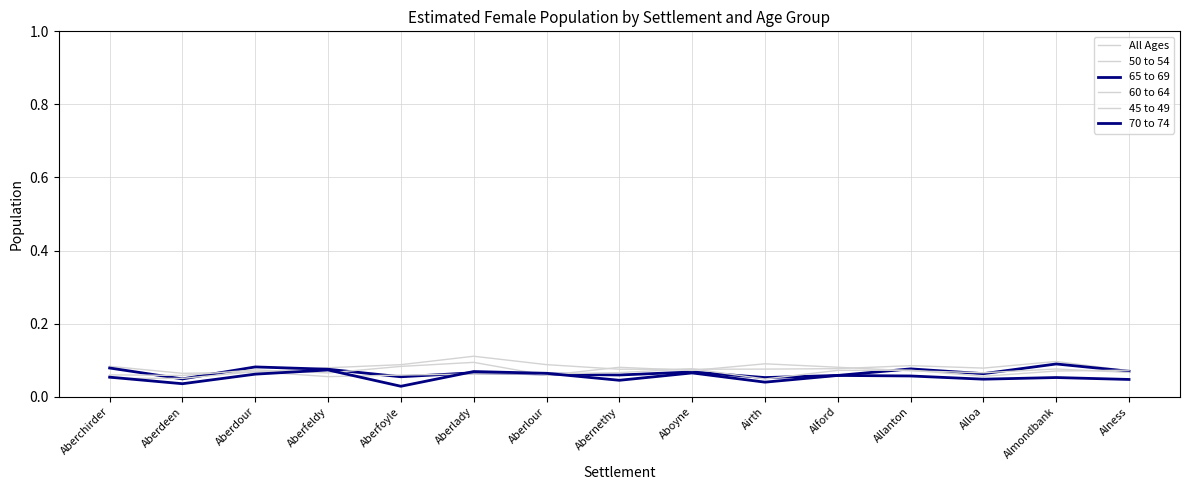

Count the number of categories in the chart.

15